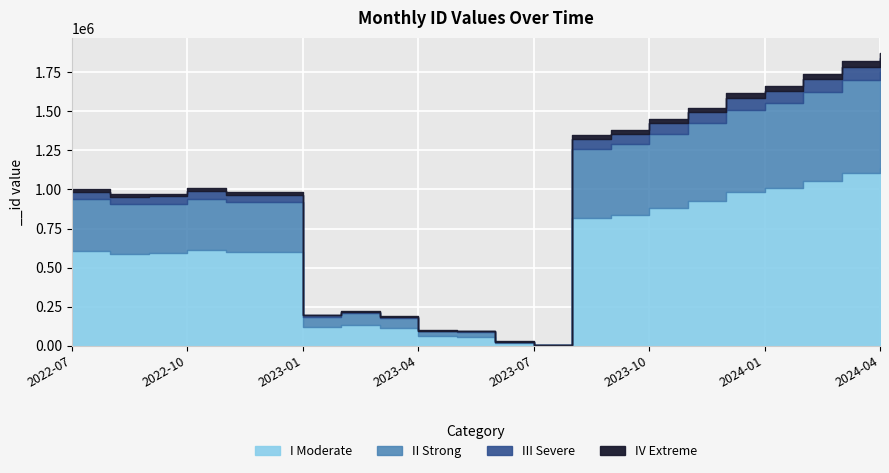

Rank the categories by value from highest to lowest.

2024-04, 2024-03, 2024-02, 2024-01, 2023-12, 2023-11, 2023-10, 2023-09, 2023-08, 2022-10, 2022-07, 2022-12, 2022-11, 2022-09, 2022-08, 2023-02, 2023-01, 2023-03, 2023-04, 2023-05, 2023-06, 2023-07